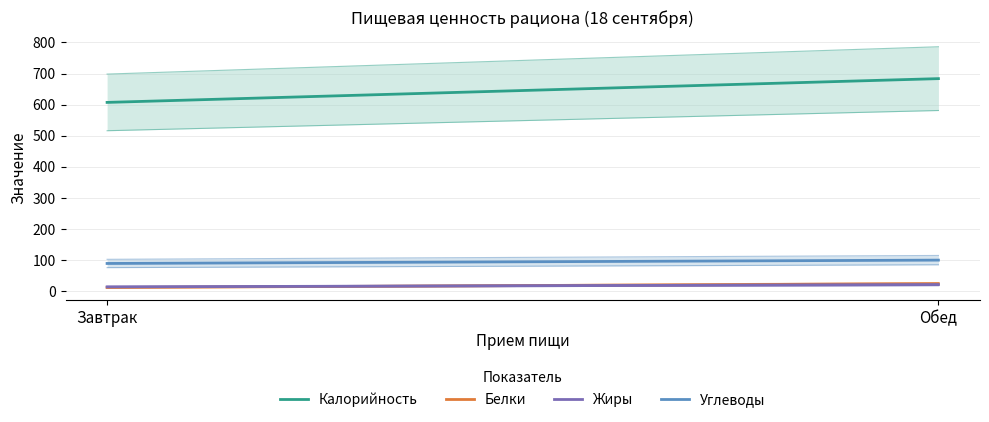

Count the number of data series in this chart.

4